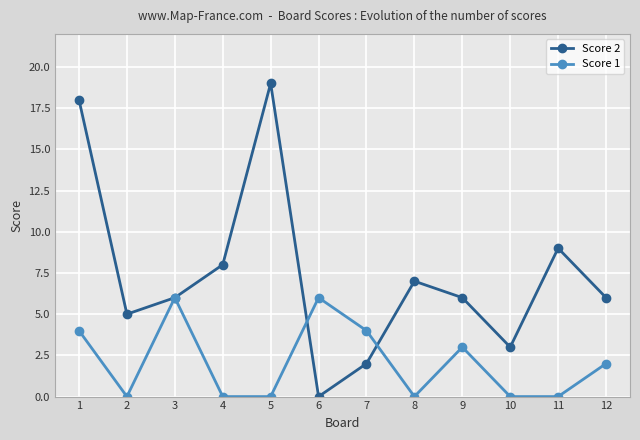

True or false: Score 1 has a value of 0 at 5.

True